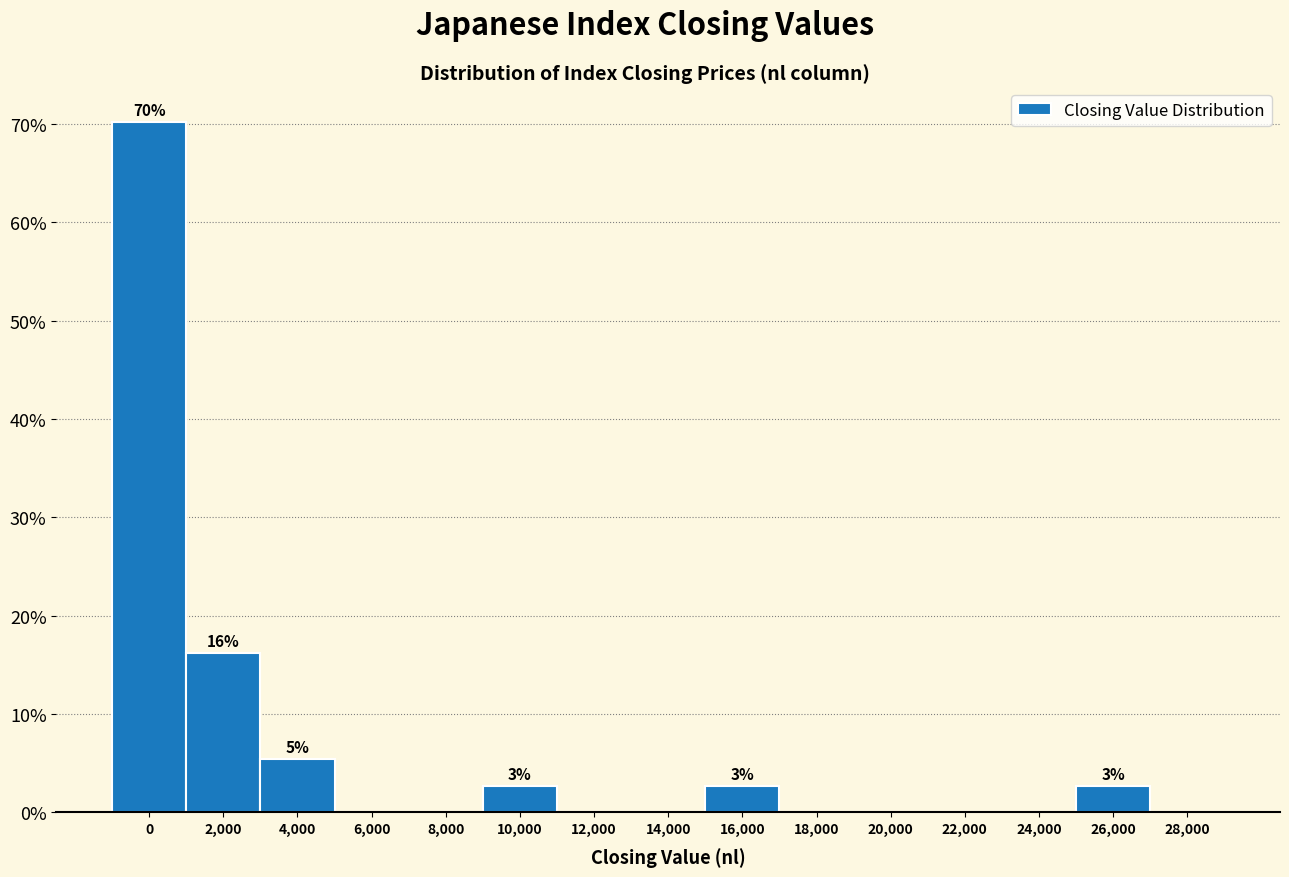

Reading left to right, list all the values displayed in this chart.

0=70.3	2,000=16.2	4,000=5.4	6,000=0.0	8,000=0.0	10,000=2.7	12,000=0.0	14,000=0.0	16,000=2.7	18,000=0.0	20,000=0.0	22,000=0.0	24,000=0.0	26,000=2.7	28,000=0.0